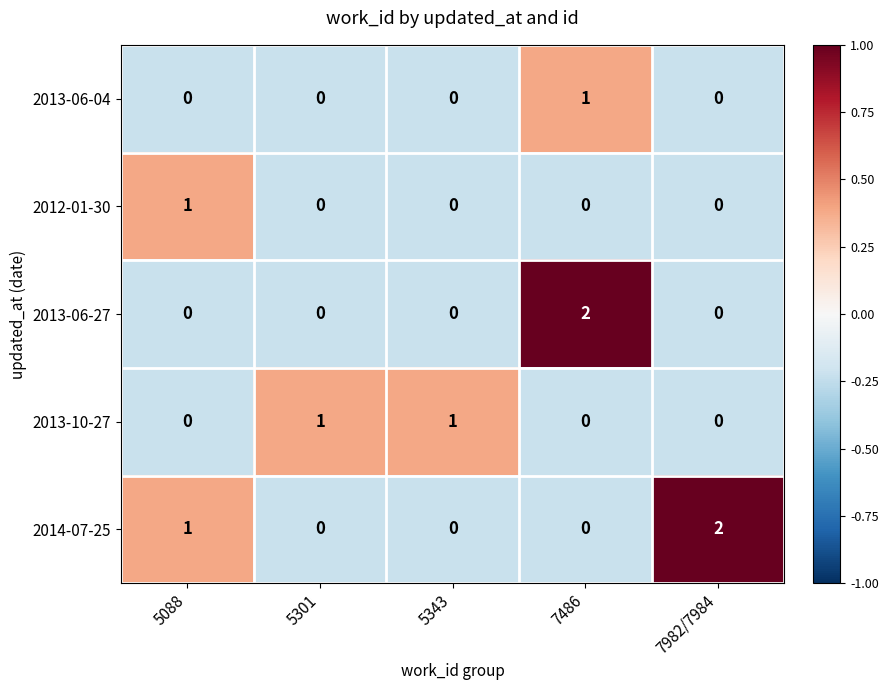

How many 2013-06-27 values are between 0 and 1?

4